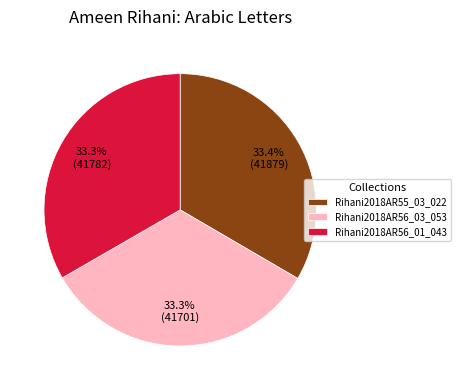

What is the ratio of the value at Rihani2018AR56_03_053 to the value at Rihani2018AR55_03_022?

1.0